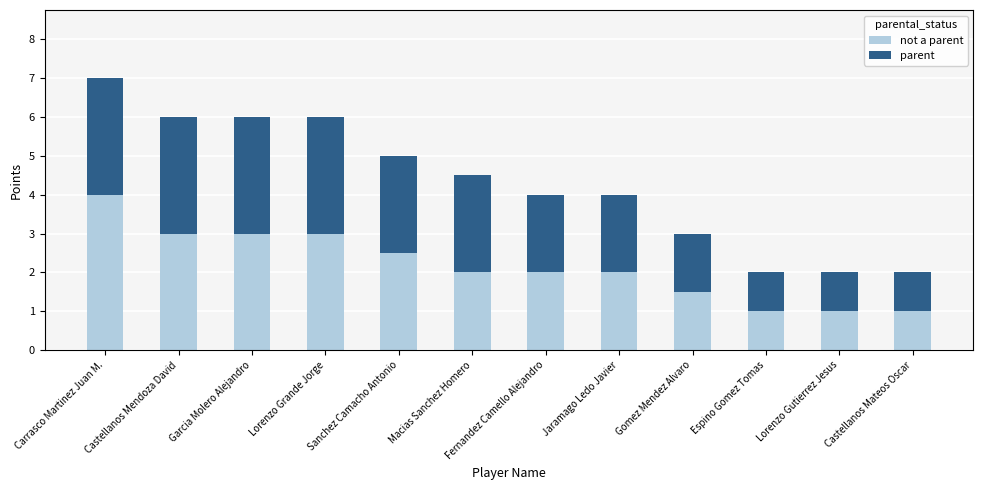

What is the total value across all series at Garcia Molero Alejandro?

6.0